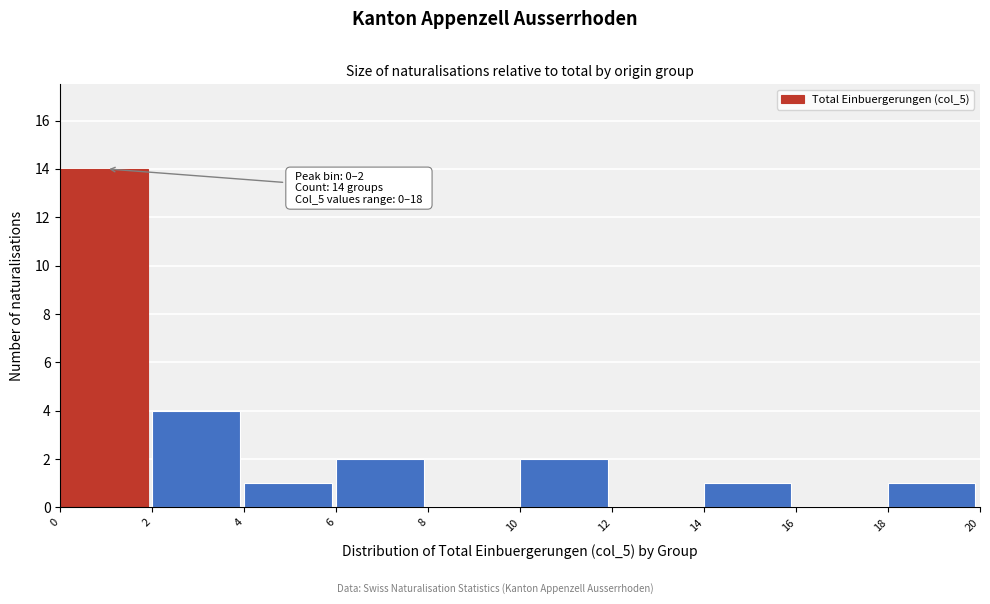

Which range on the x-axis has the tallest bar?

0 to 2